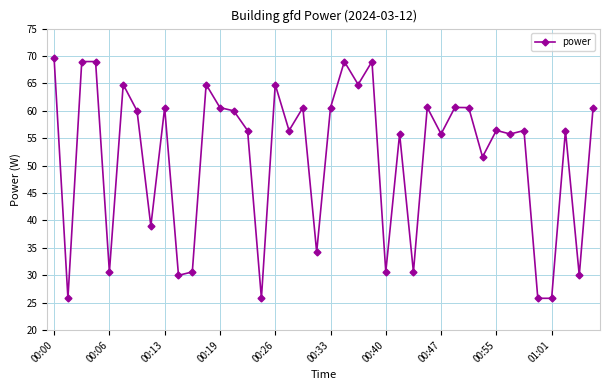

What is the difference between the second highest and minimum values?

43.2